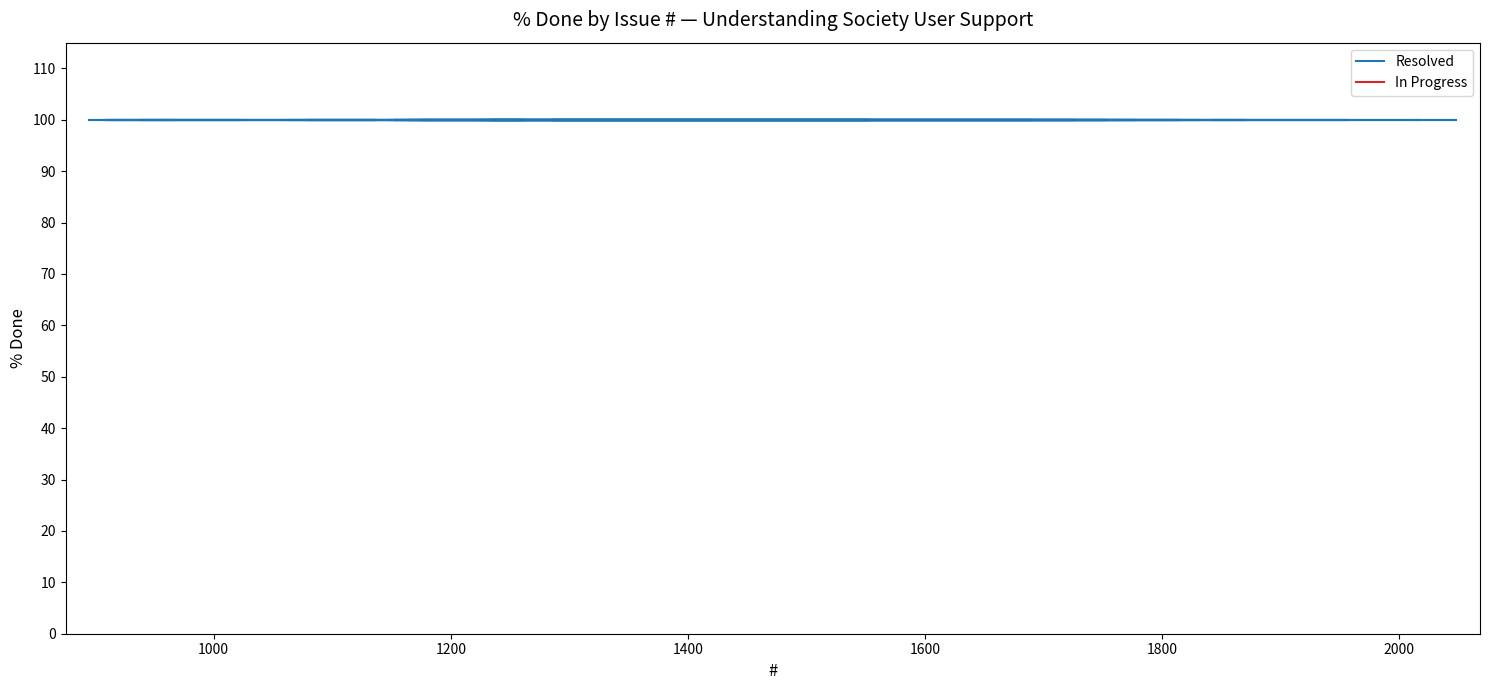

Does the chart display data point markers on the line(s)?

No